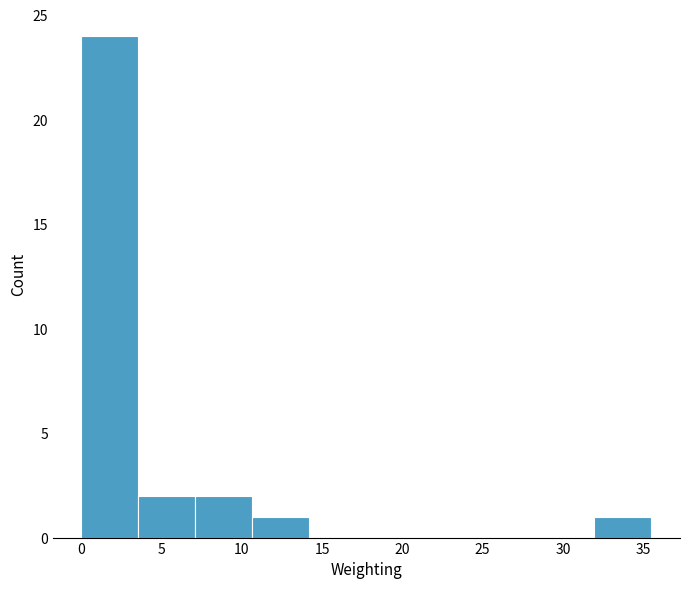

What is the height of the bar covering 32.0 to 35.5 on the x-axis? Neither the bar edges nor the heights are printed on the chart, so give them approximately, as read against the axes.

1